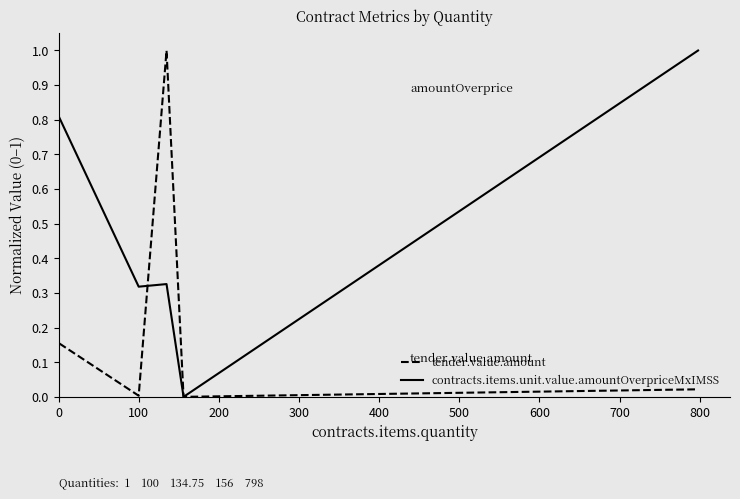

How many values in contracts.items.unit.value.amountOverpriceMxIMSS are above zero?

4